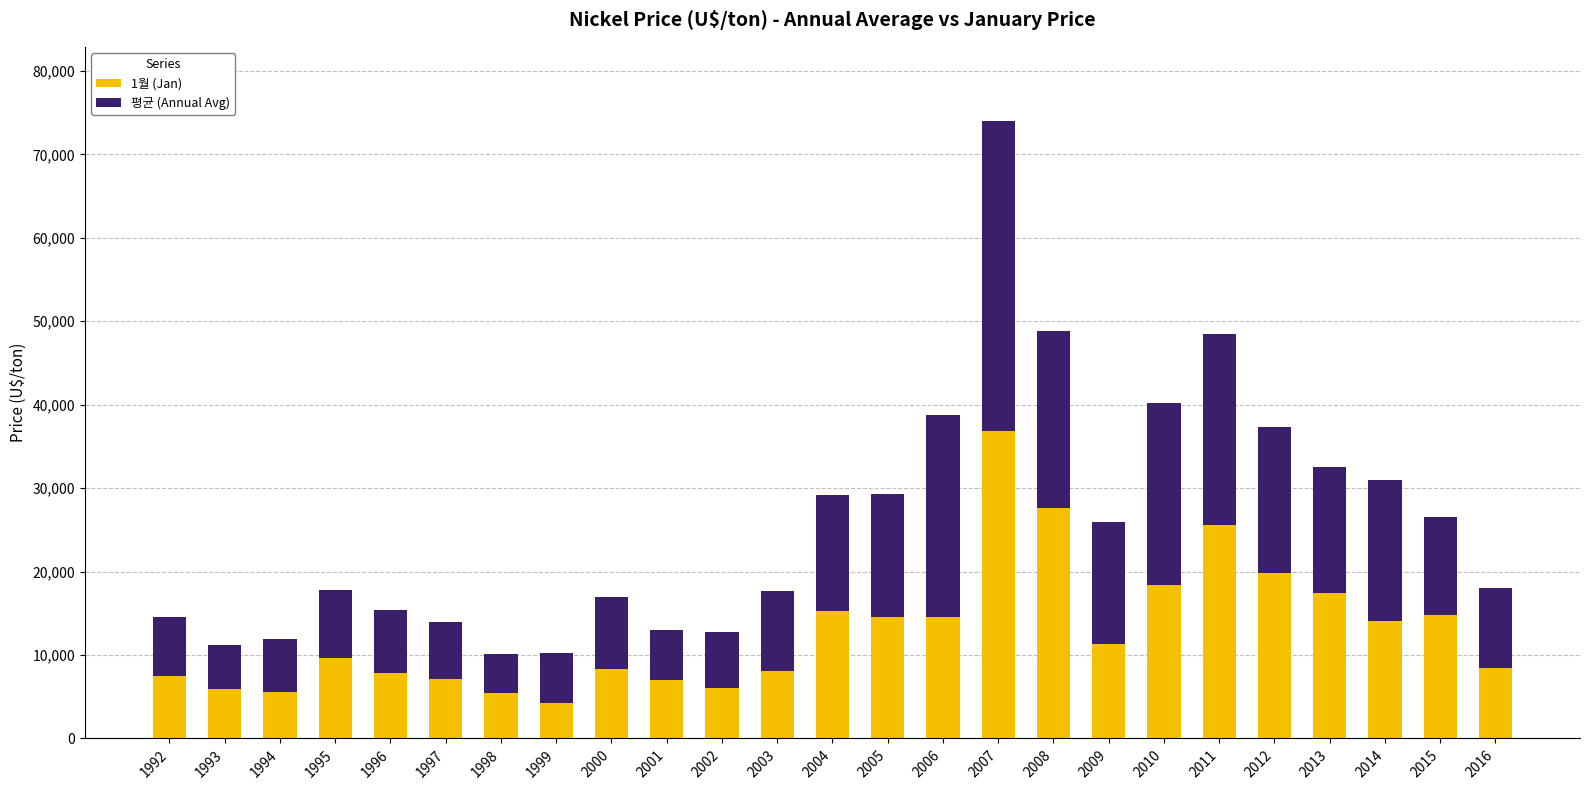

How many bars are there in total?

25